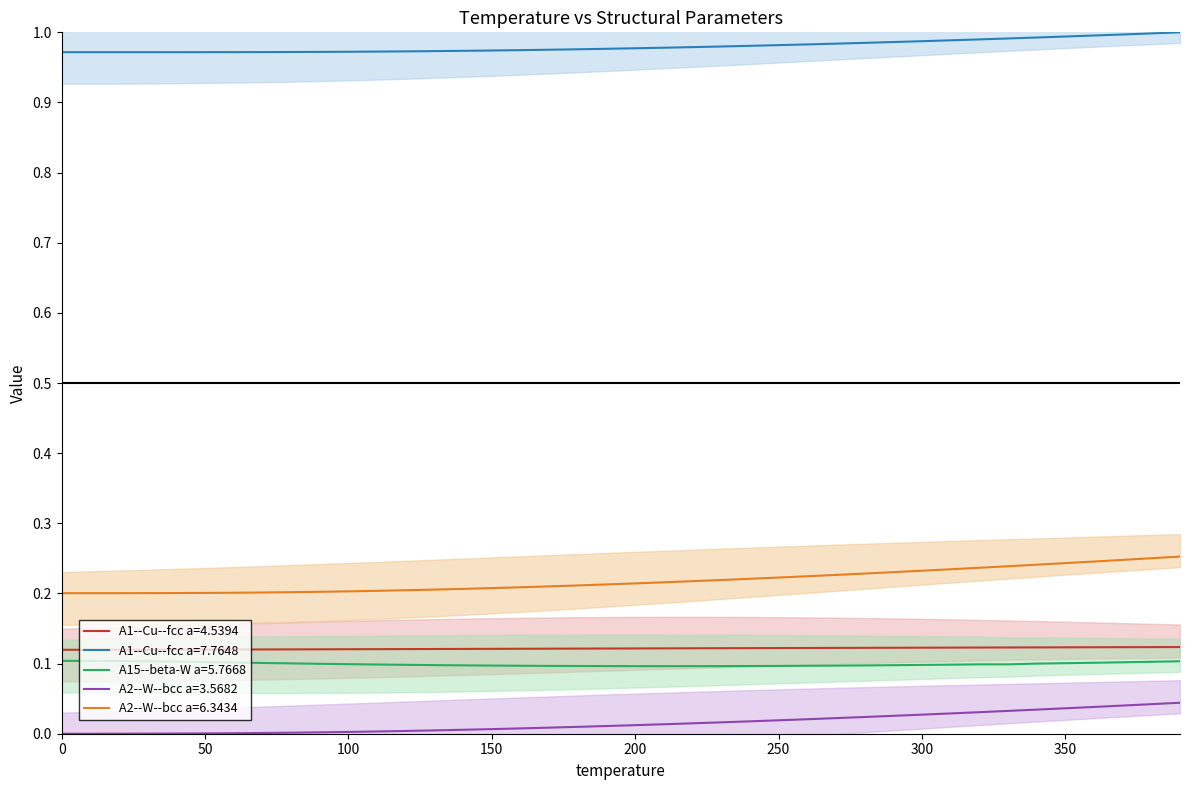

True or false: A2--W--bcc a=6.3434 and A2--W--bcc a=3.5682 cross at least once.

False